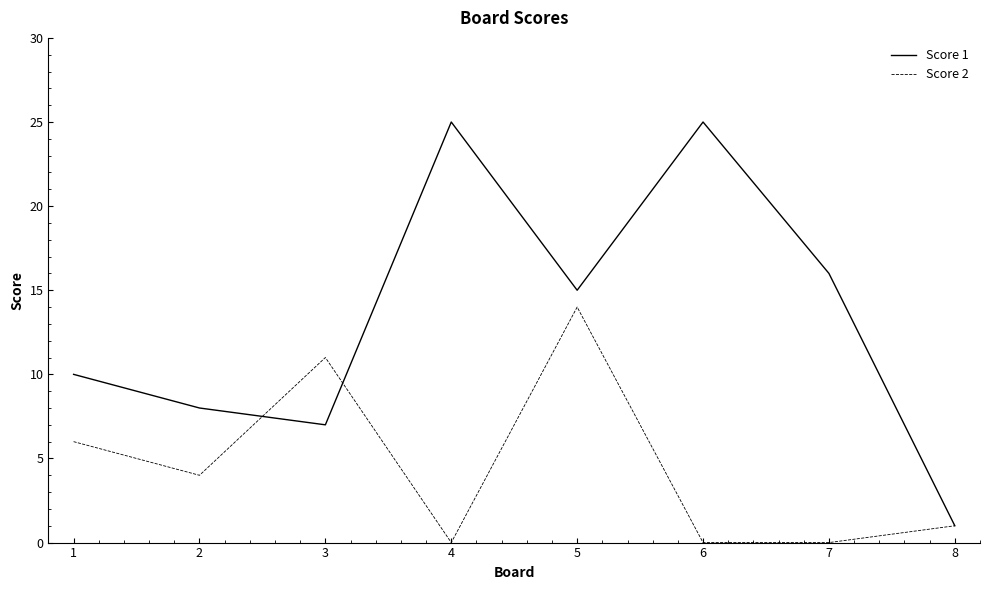

Rank the series at 5 from lowest to highest value.

Score 2, Score 1